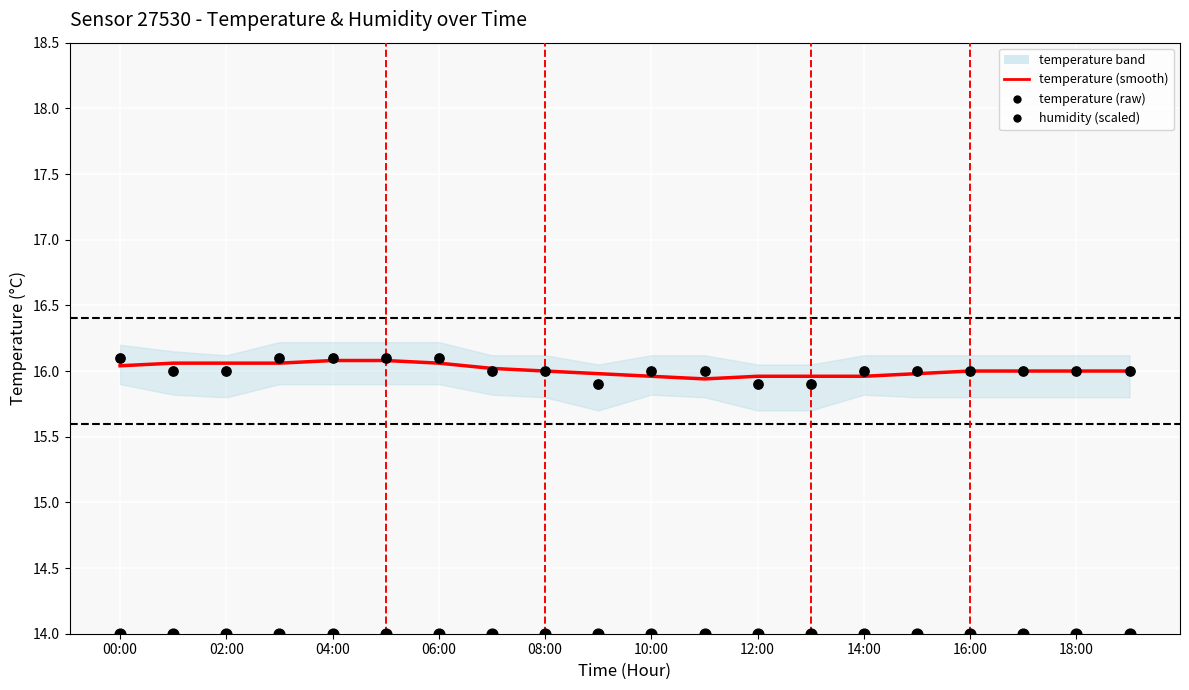

Which series has the largest total across all categories?

temperature (smooth)